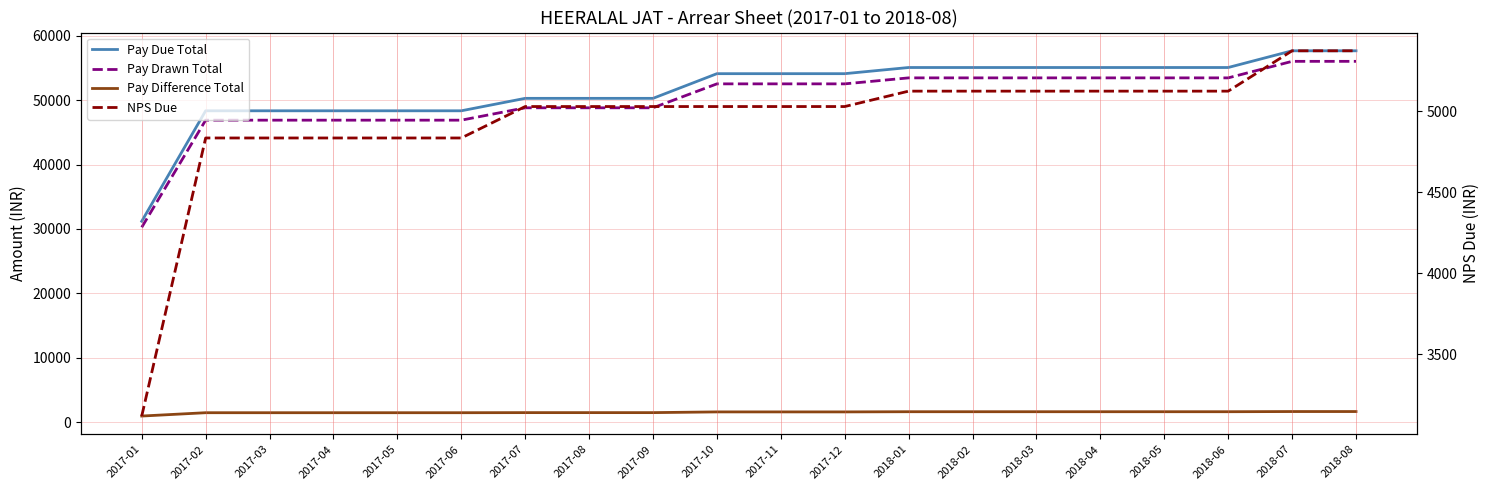

Between 2017-09 and 2018-08, which is larger?

2018-08